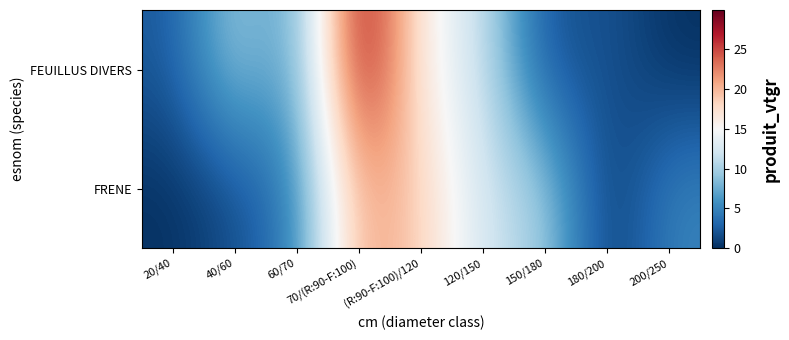

What is the difference between the highest and lowest values at 150/180?

8.5